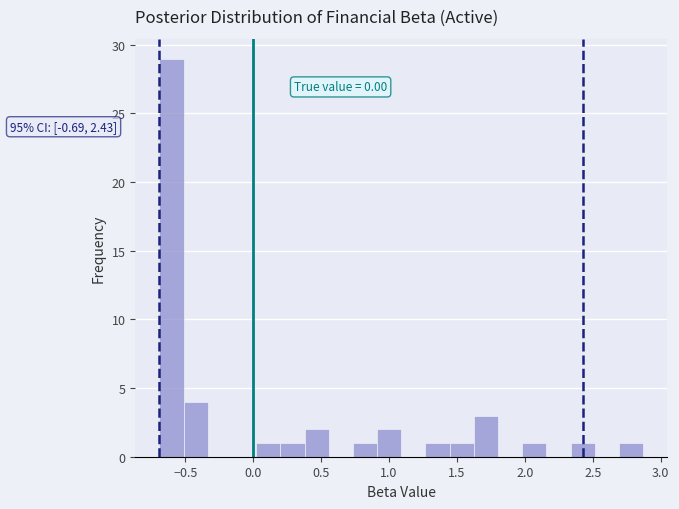

Read against the x-axis, roughly where is the centre of the tallest bar?

-0.60